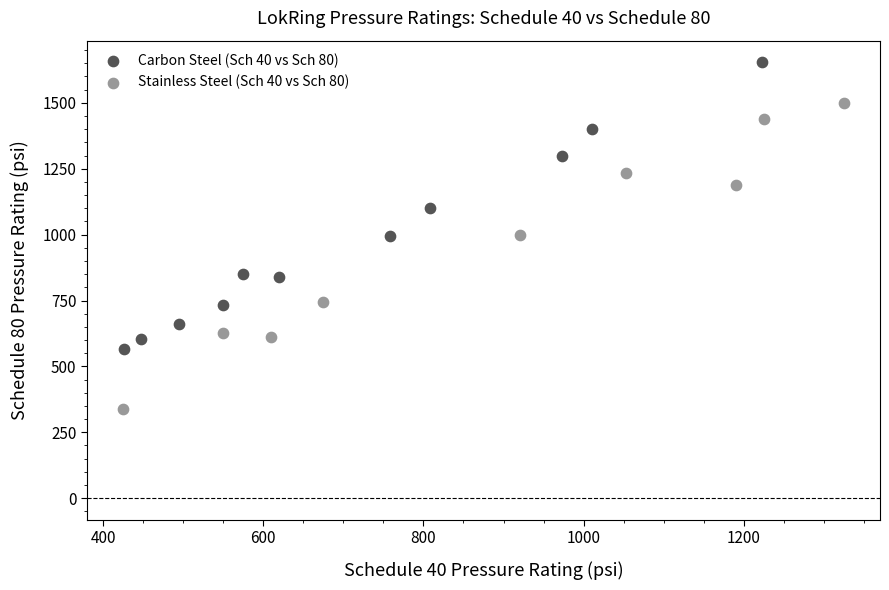

Which series has the largest Y range (max minus min)?

Stainless Steel (Sch 40 vs Sch 80)